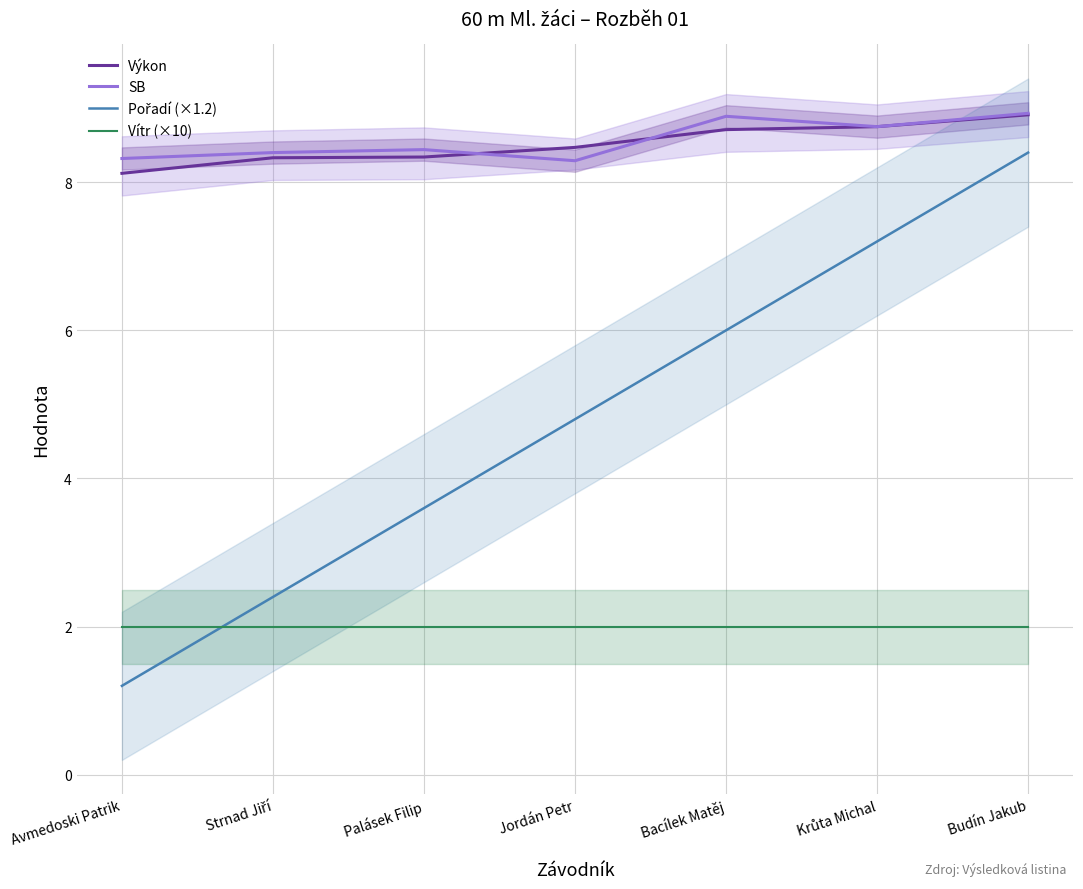

True or false: Pořadí (×1.2) and Výkon cross at least once.

False